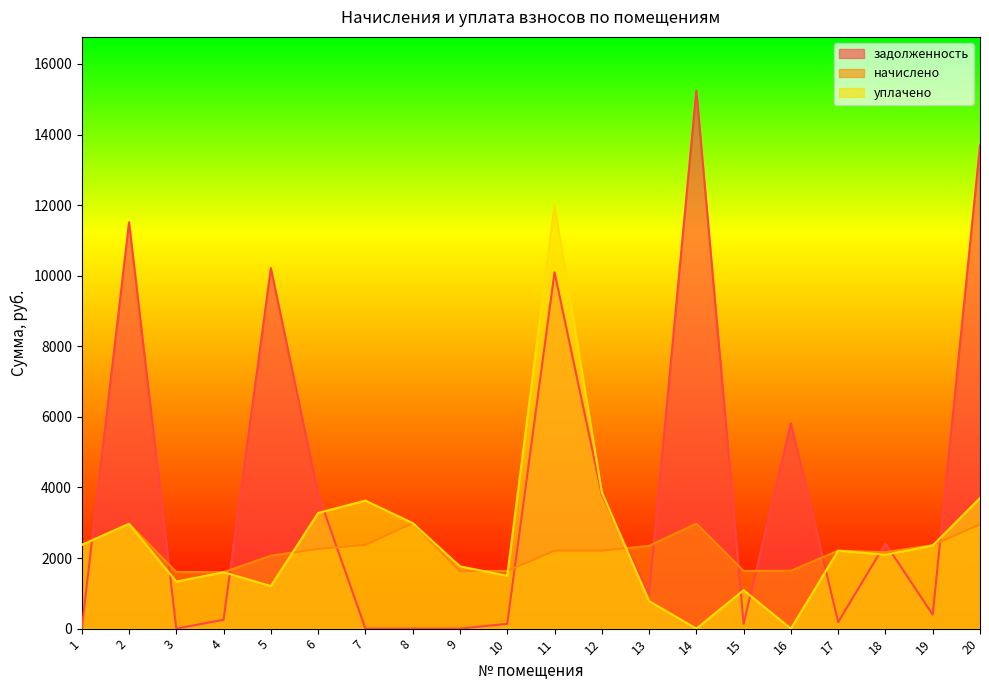

At 15, list the series in order from largest to smallest.

начислено, уплачено, задолженность